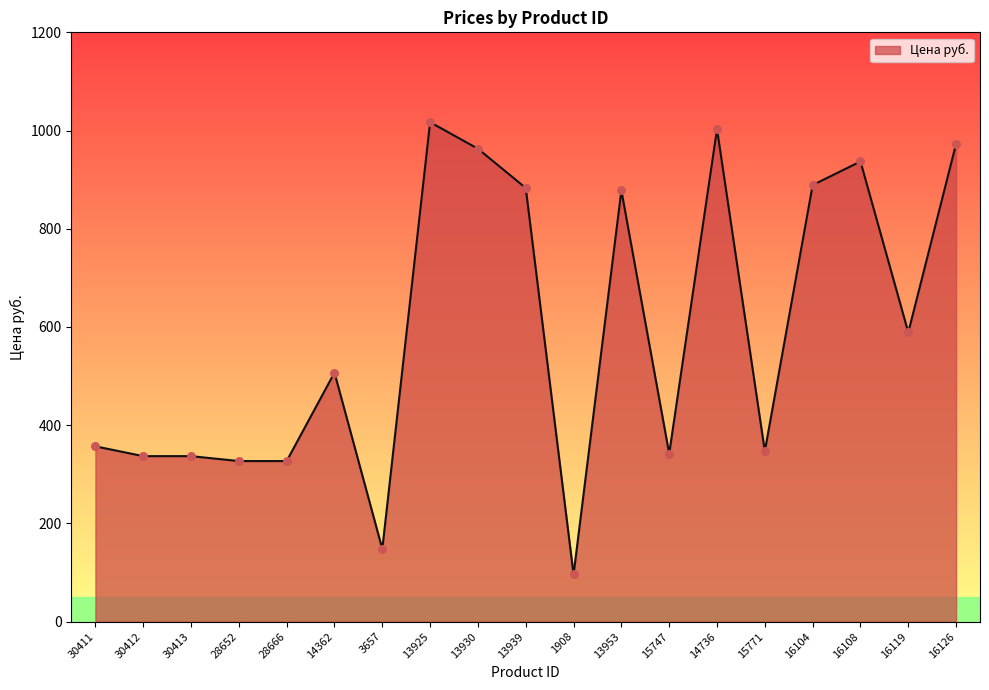

What is the change in value from 30413 to 13953?

+541